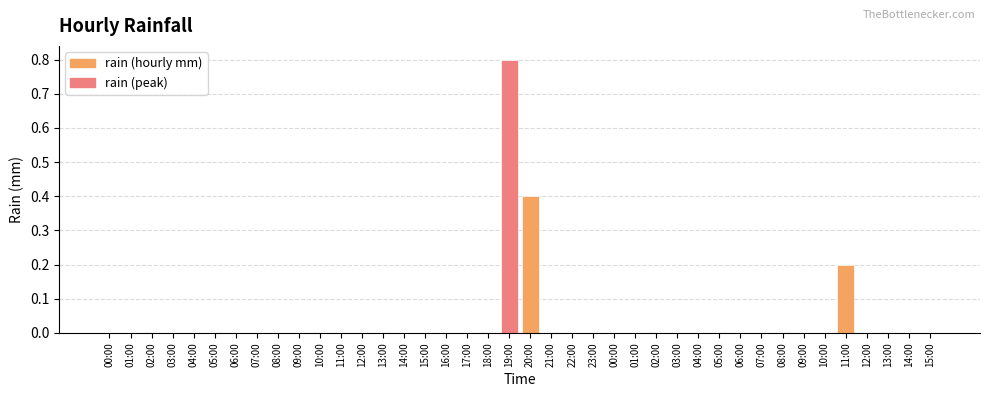

How many data points does each series have?

40